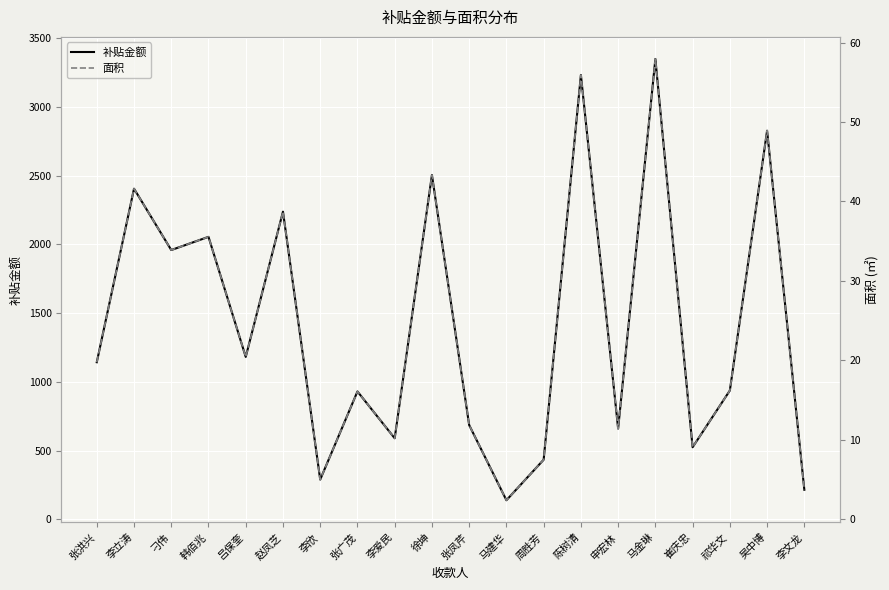

List the labels in order of 面积 value, smallest first.

马建华, 李文龙, 李欣, 周胜芳, 崔庆忠, 李爱民, 申宏林, 张凤芹, 张广茂, 祁华文, 张洪兴, 吕保奎, 刁伟, 韩佰兆, 赵凤芝, 李立涛, 徐坤, 吴中博, 陈树清, 马金琳